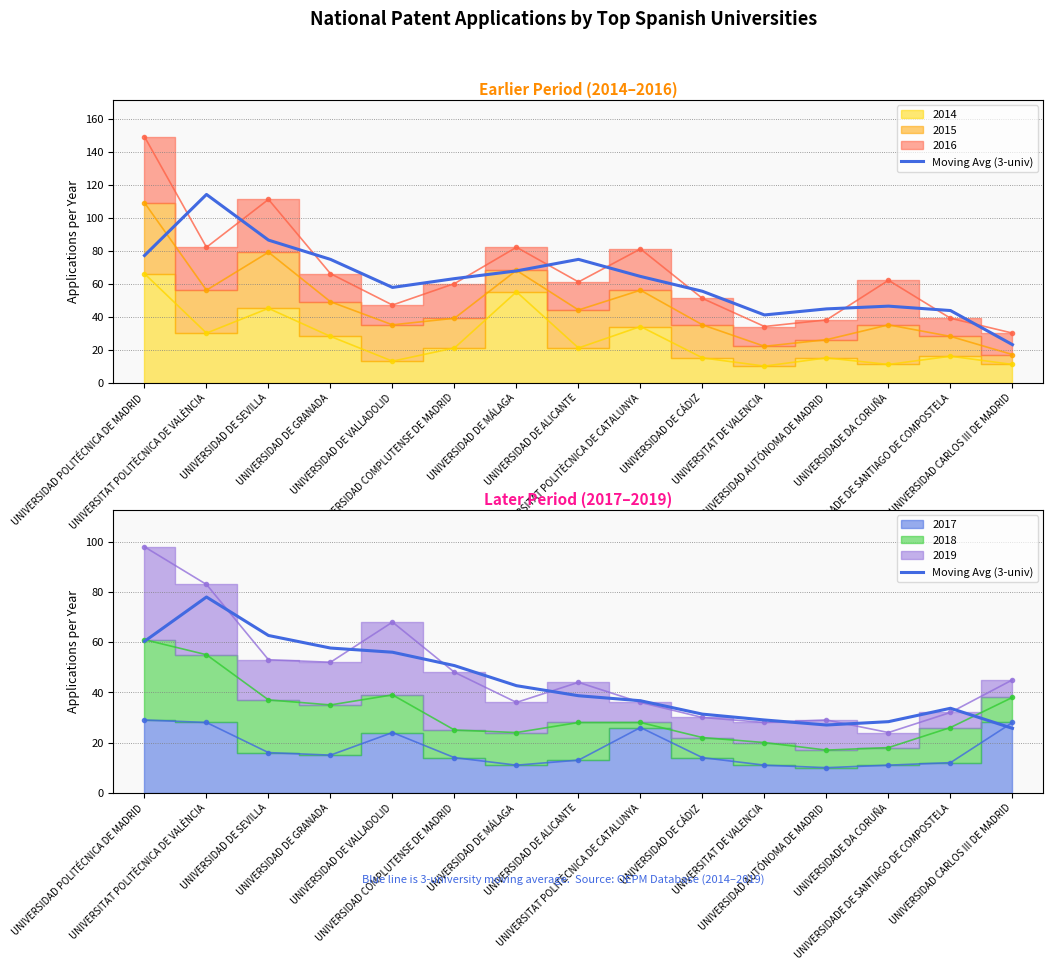

Which has a higher value, UNIVERSIDAD CARLOS III DE MADRID or UNIVERSITAT POLITÈCNICA DE VALÈNCIA?

UNIVERSITAT POLITÈCNICA DE VALÈNCIA